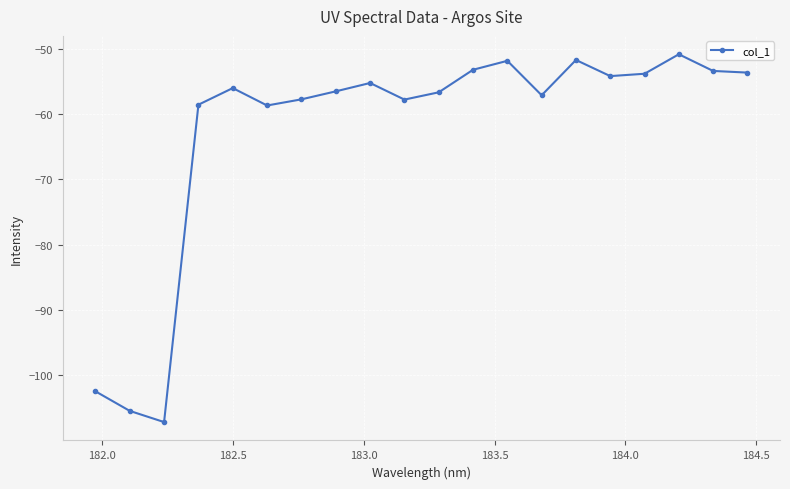

What is the difference between the maximum and minimum values?

56.3